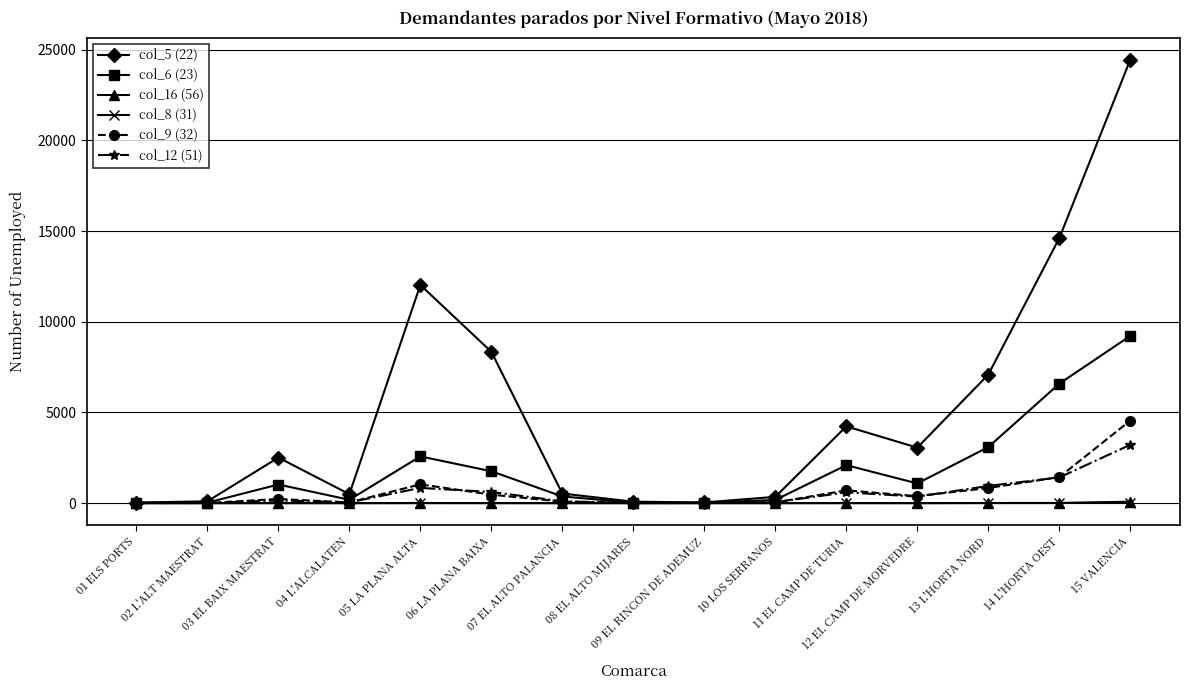

True or false: col_5 (22) has more than 2 interior local peaks.

True